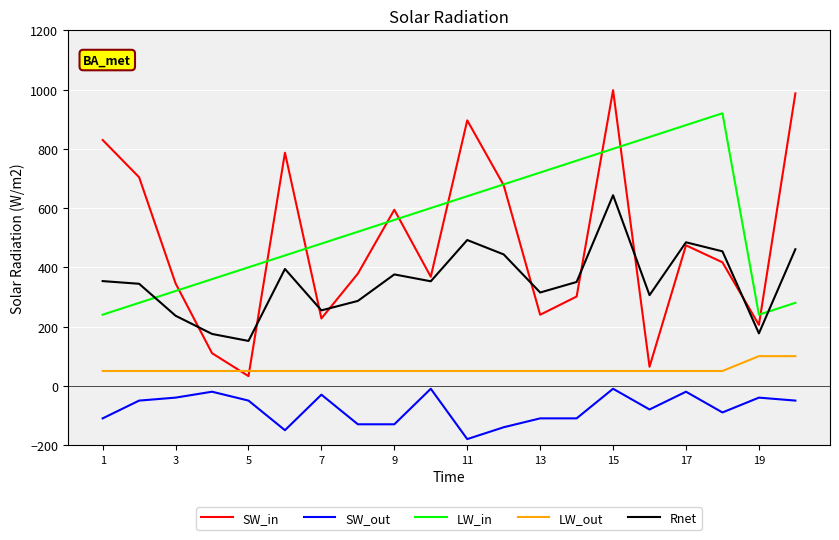

True or false: Rnet and LW_out cross at least once.

False